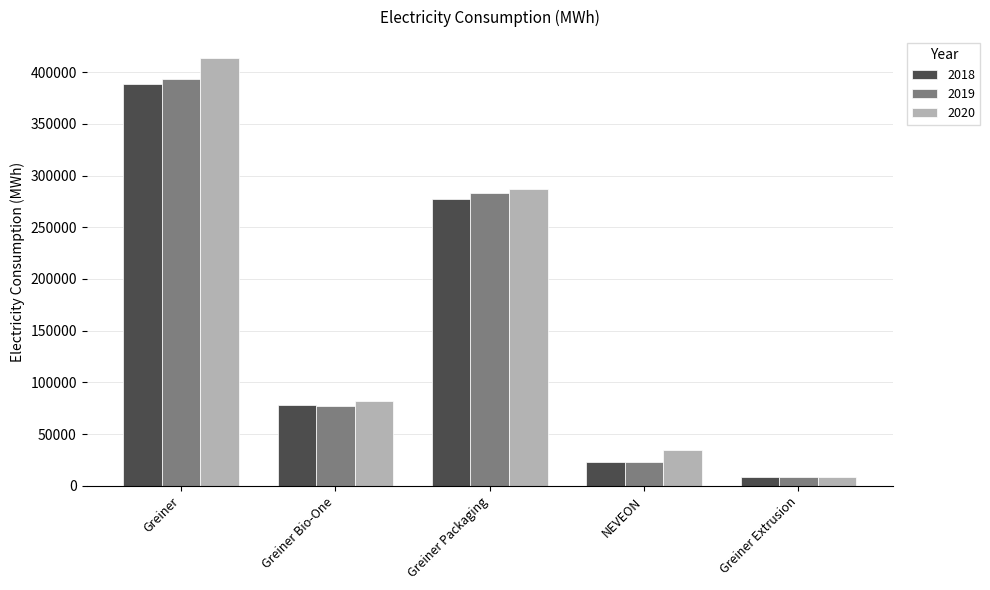

At how many categories does at least one series exceed 182463?

2